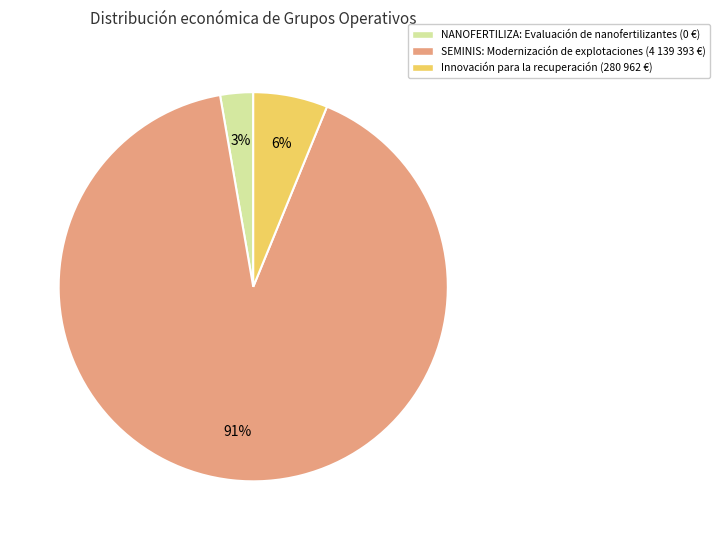

What is the smallest slice in the pie chart?

NANOFERTILIZA: Evaluación de nanofertilizantes